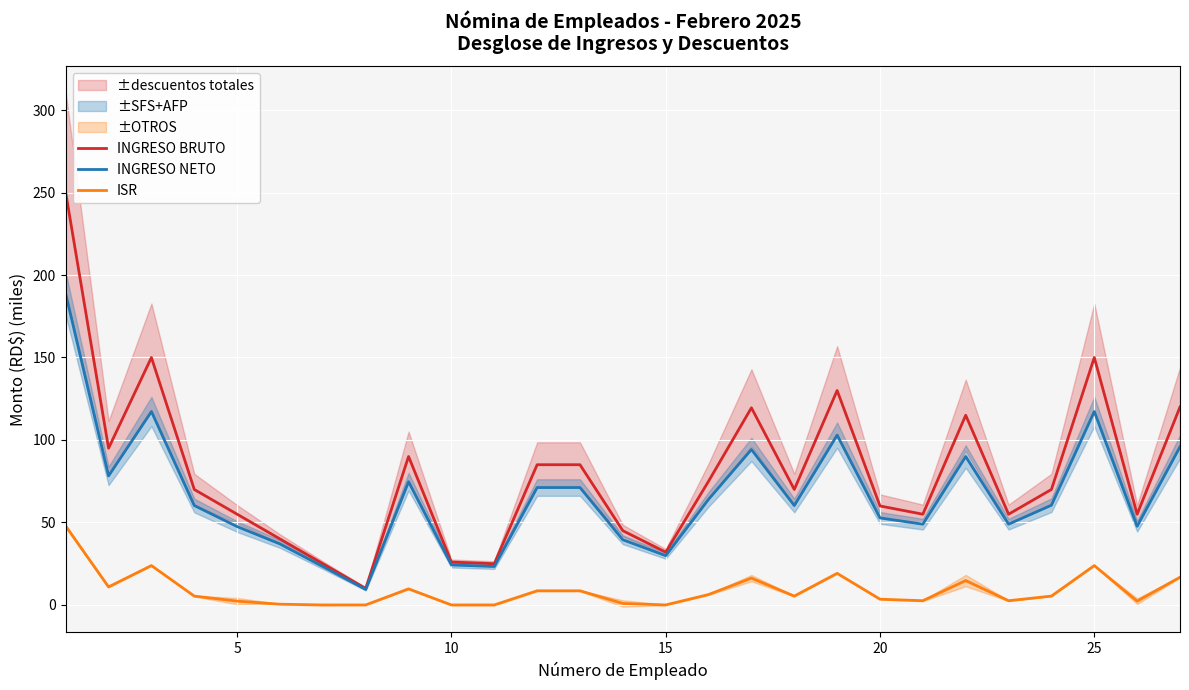

True or false: ISR and INGRESO NETO intersect in this chart.

False